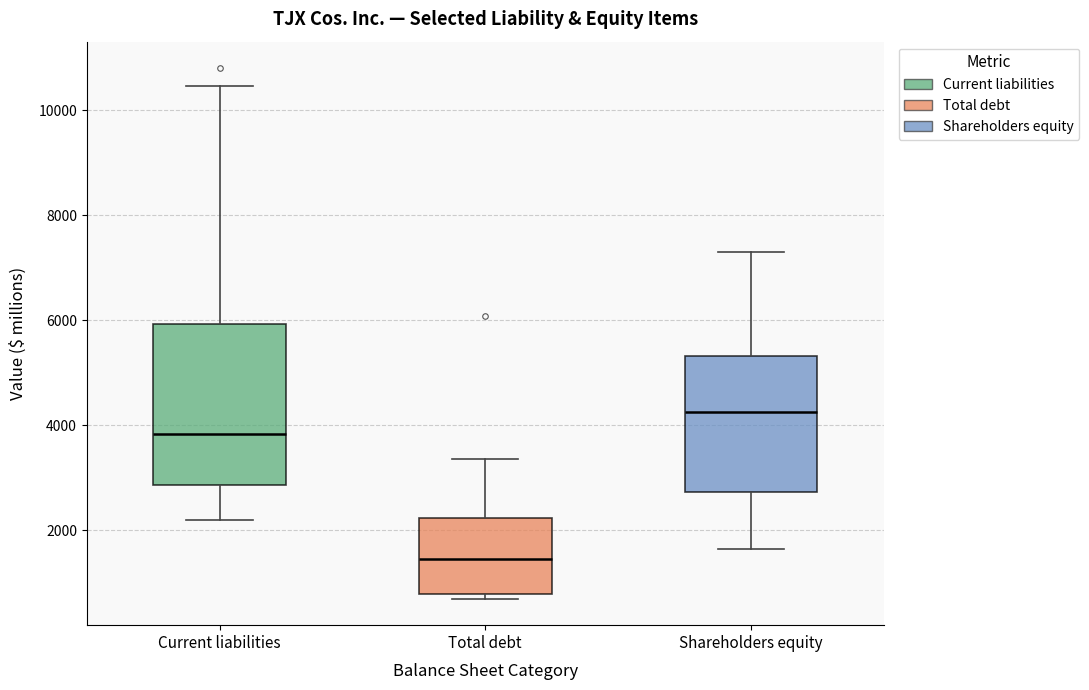

Which box's median line is the lowest?

Total debt